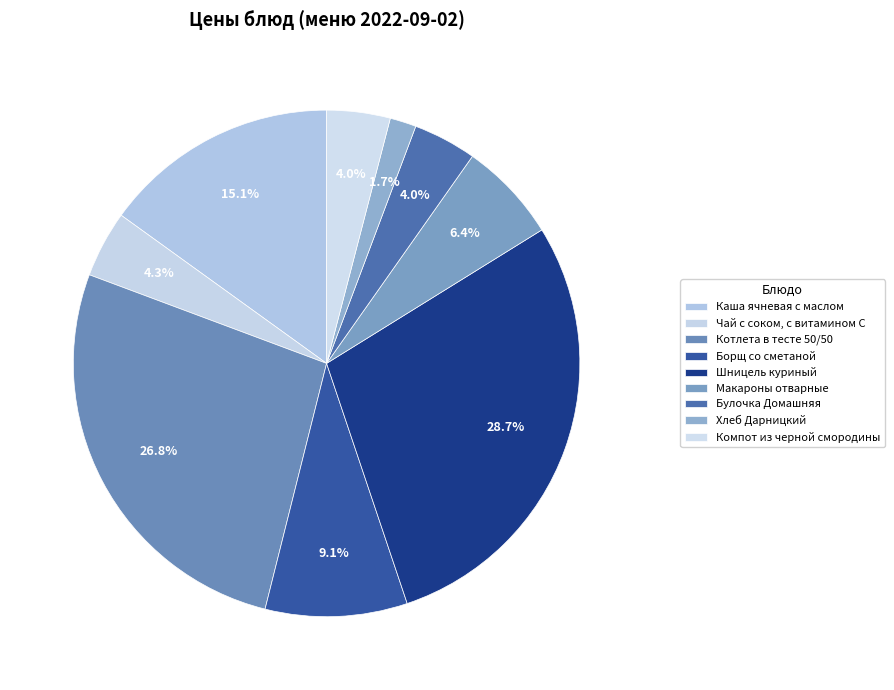

What percentage is the Борщ со сметаной slice, to the nearest percent?

9%